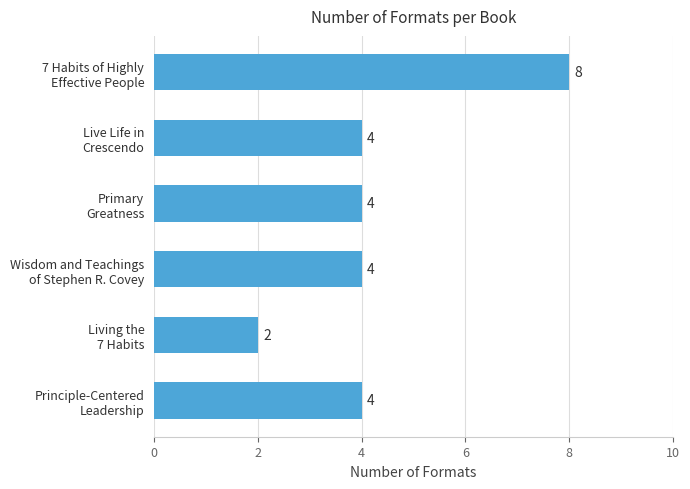

What is the difference between the maximum and second lowest values?

4